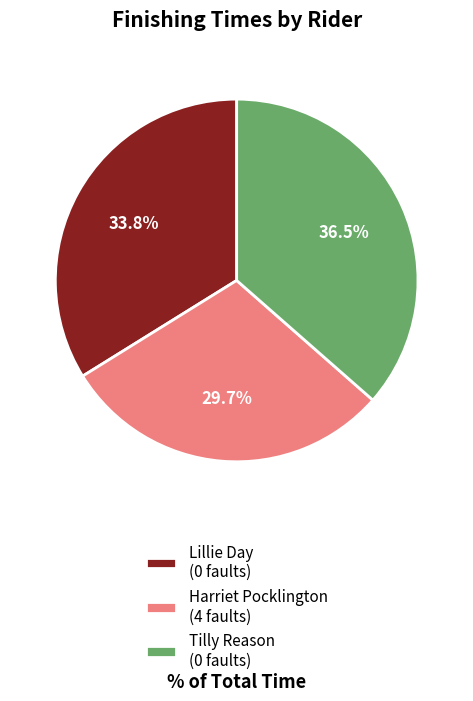

Which has a higher value, Lillie Day (0 faults) or Harriet Pocklington (4 faults)?

Lillie Day (0 faults)